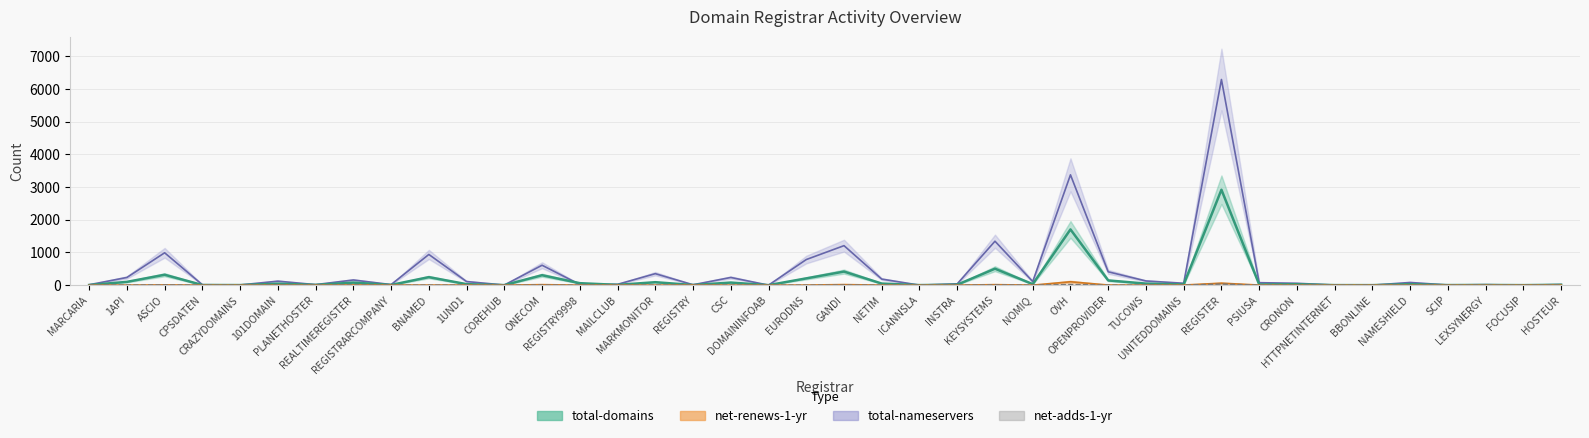

What is the average value of the total-domains series?

188